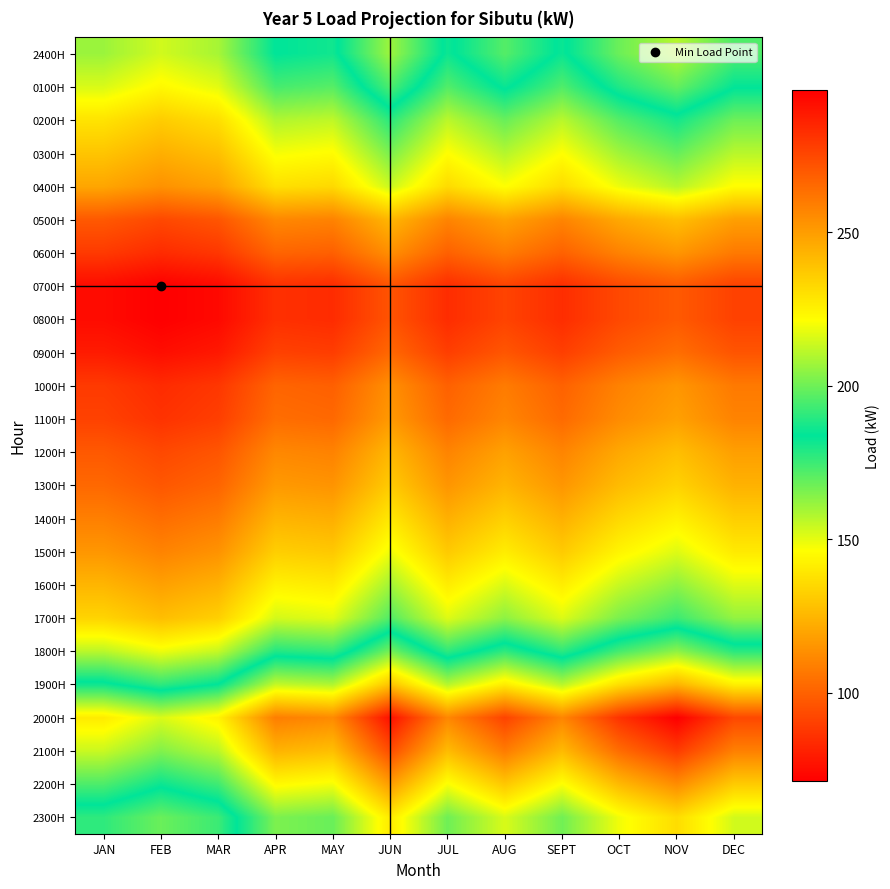

At SEPT, list the series in order from smallest to largest.

0700H, 0800H, 0900H, 0600H, 1000H, 1100H, 0500H, 1200H, 1300H, 1400H, 1500H, 0400H, 1600H, 0300H, 1700H, 0200H, 0100H, 1800H, 2400H, 2300H, 1900H, 2200H, 2100H, 2000H